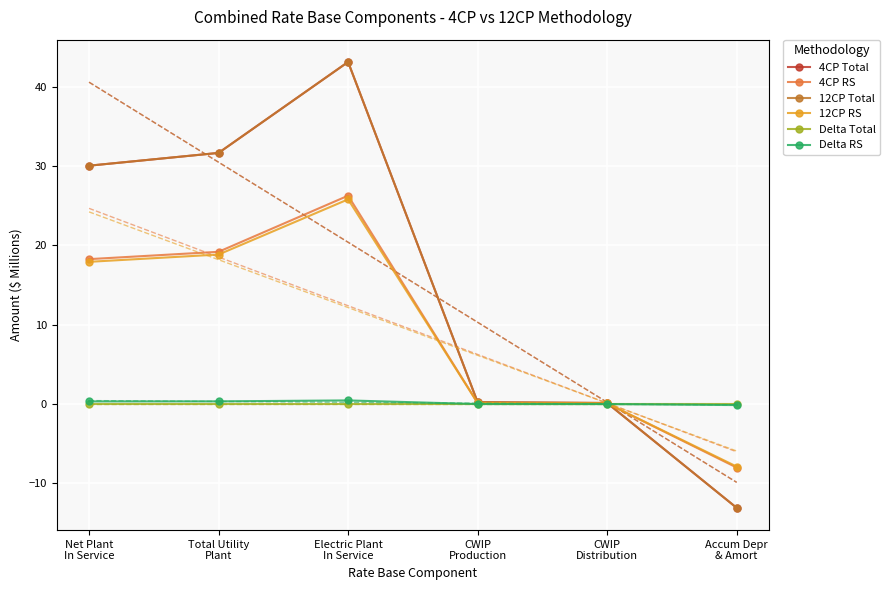

True or false: 4CP Total and Delta Total intersect in this chart.

True